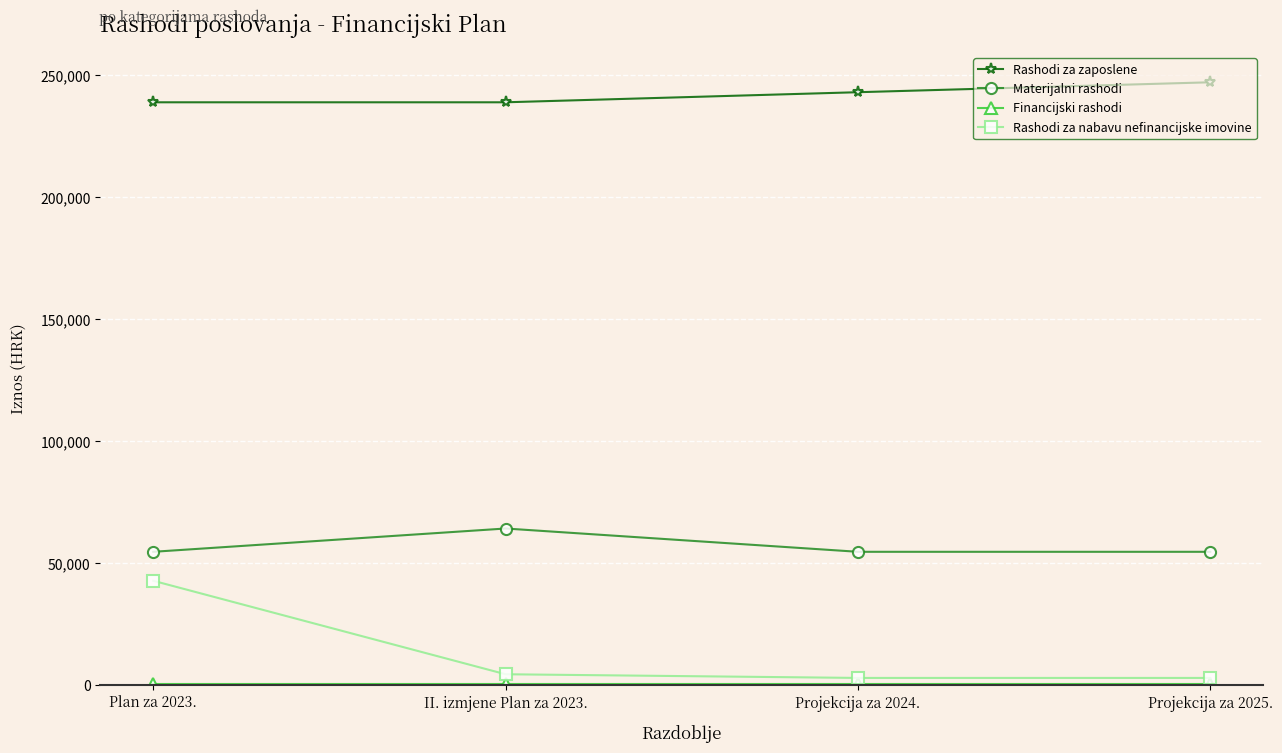

Which series has the largest range (max minus min)?

Rashodi za nabavu nefinancijske imovine